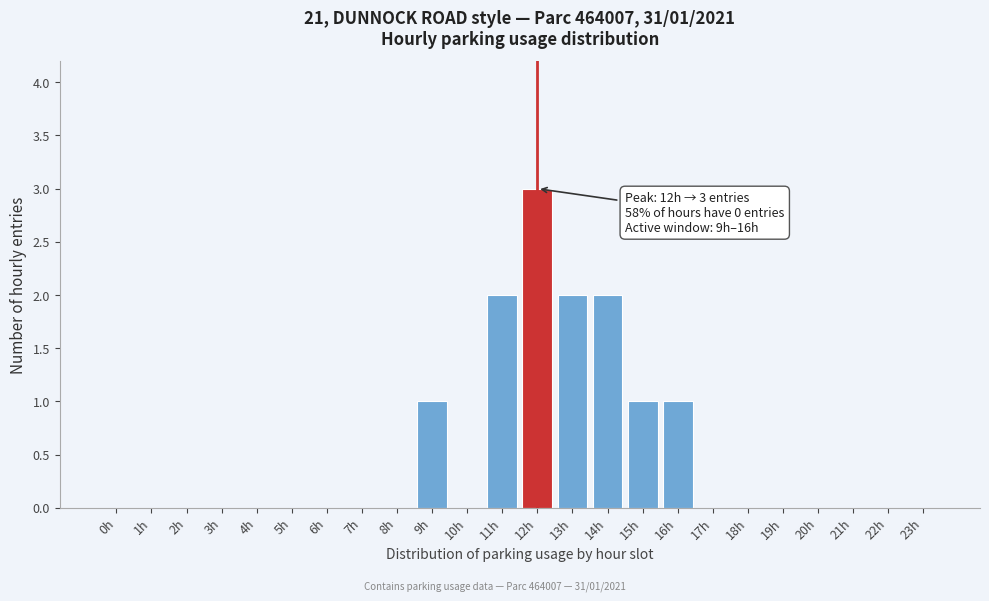

Reading left to right, transcribe all the data shown in this chart.

0h=0	1h=0	2h=0	3h=0	4h=0	5h=0	6h=0	7h=0	8h=0	9h=1	10h=0	11h=2	12h=3	13h=2	14h=2	15h=1	16h=1	17h=0	18h=0	19h=0	20h=0	21h=0	22h=0	23h=0